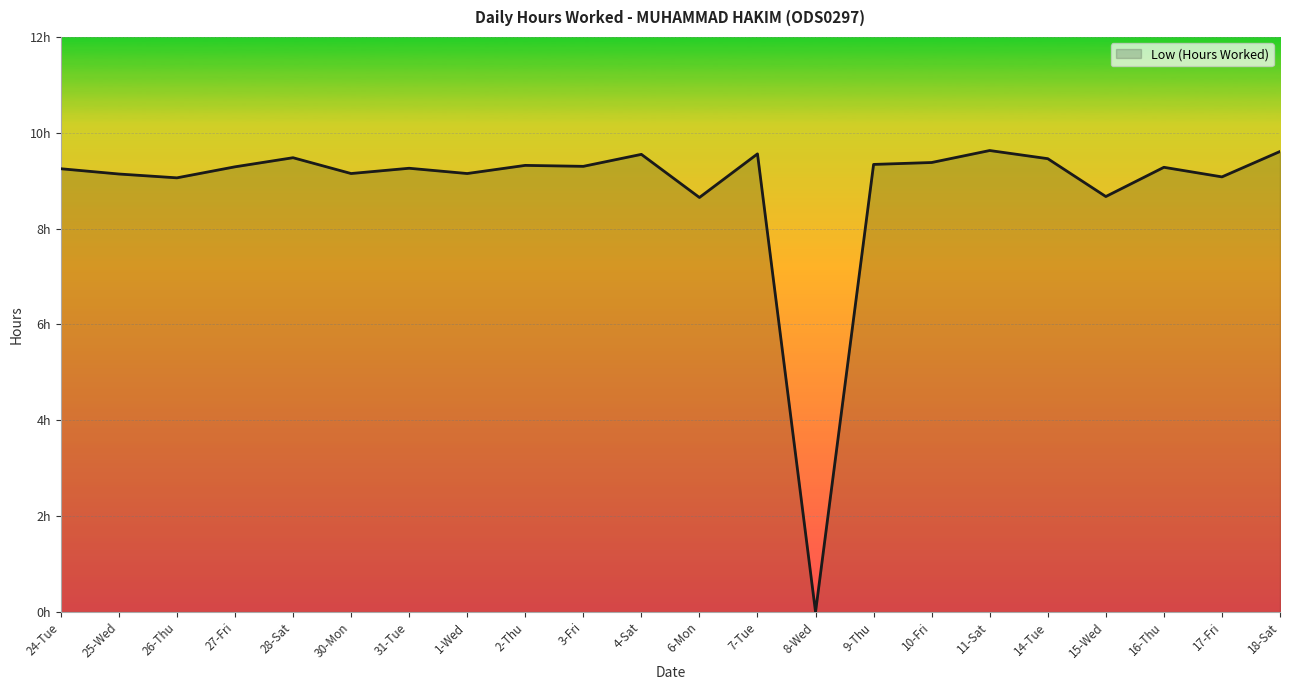

Does the chart display data point markers on the line(s)?

No